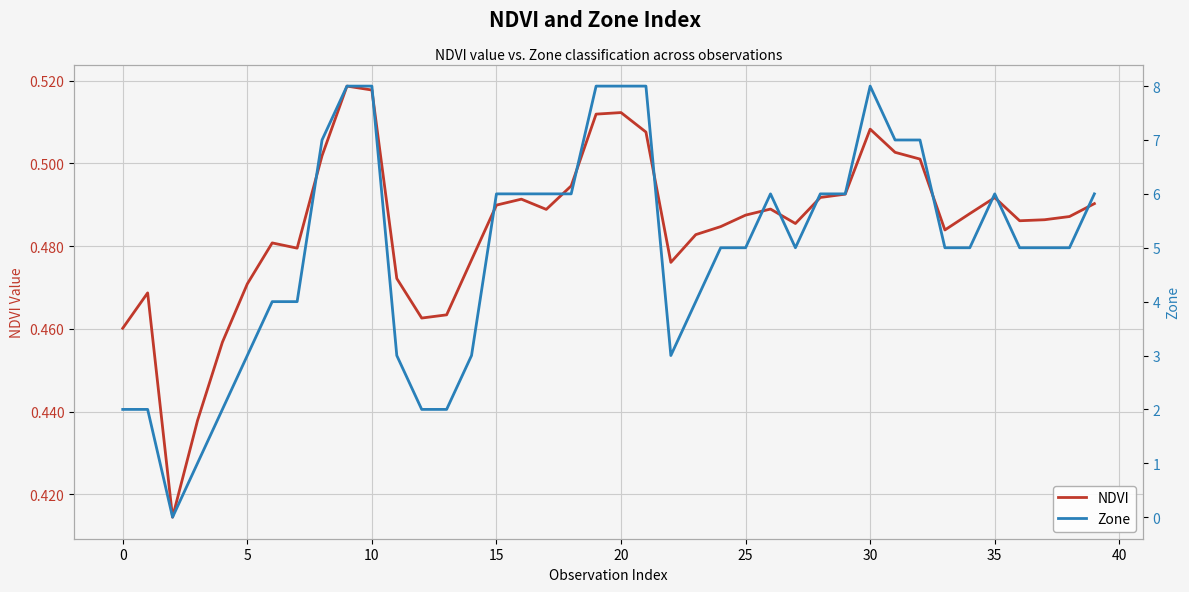

True or false: NDVI has a value of 0.8 at 35.

False